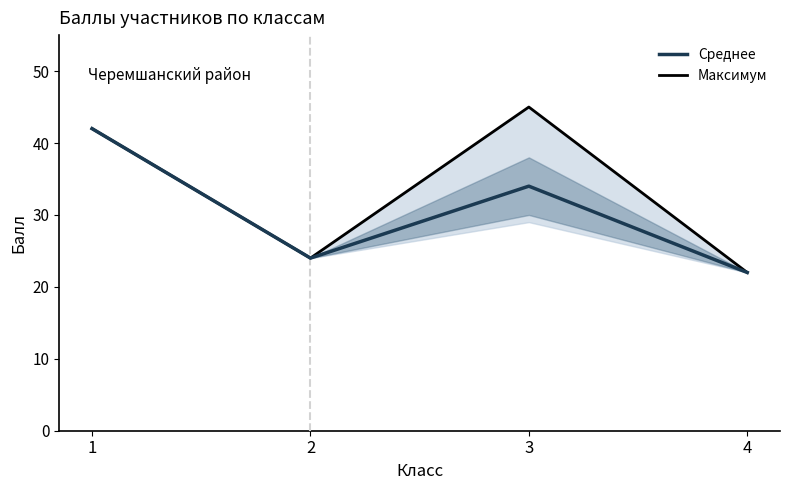

What is the smallest value displayed?

22